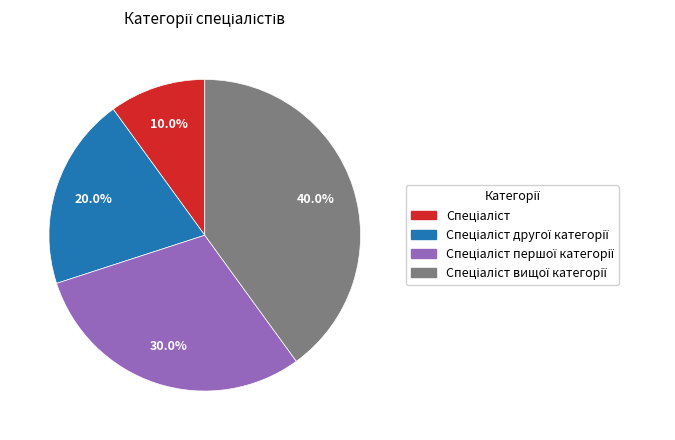

Is there a majority slice in this chart?

No